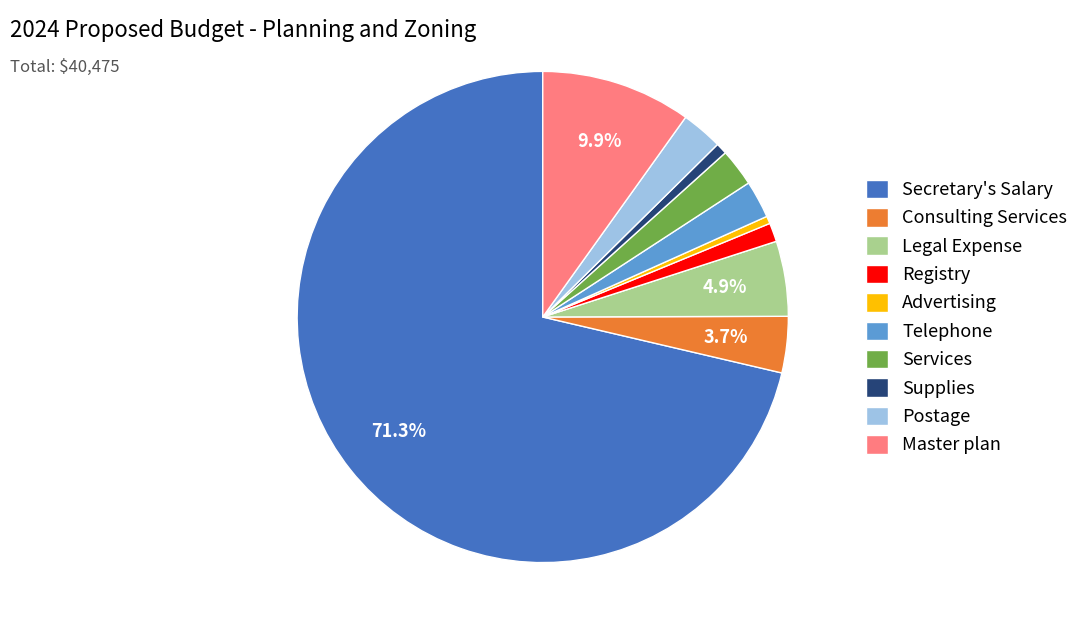

To the nearest percent, what is the average slice percentage?

10%